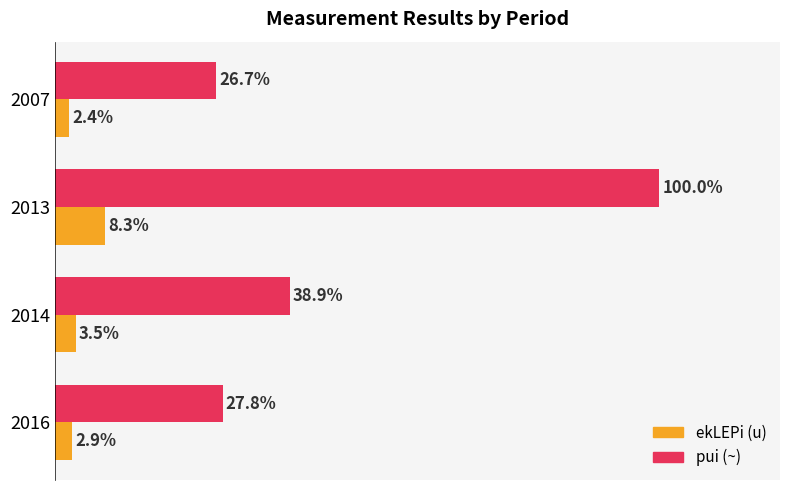

Which series has the largest total across all categories?

pui (~)